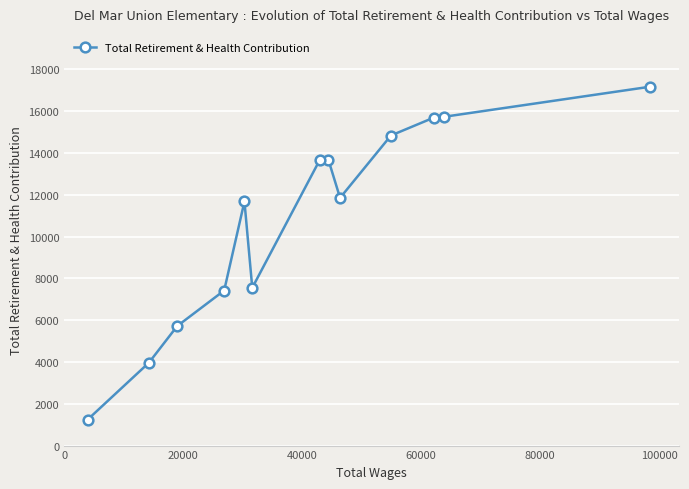

What is the value of the 7th point from the left?

13669